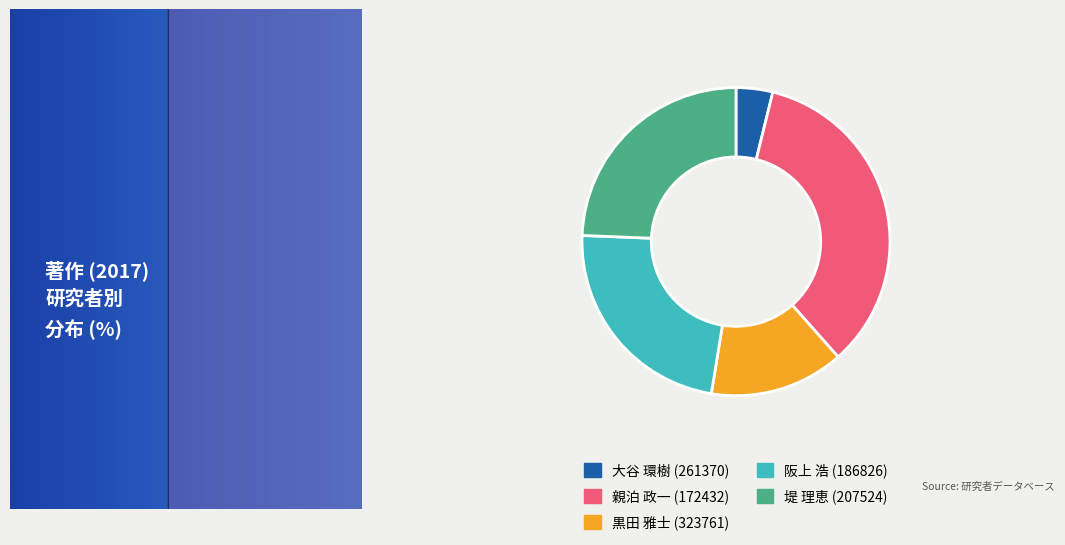

What is the largest slice in the pie chart?

親泊 政一 (172432)